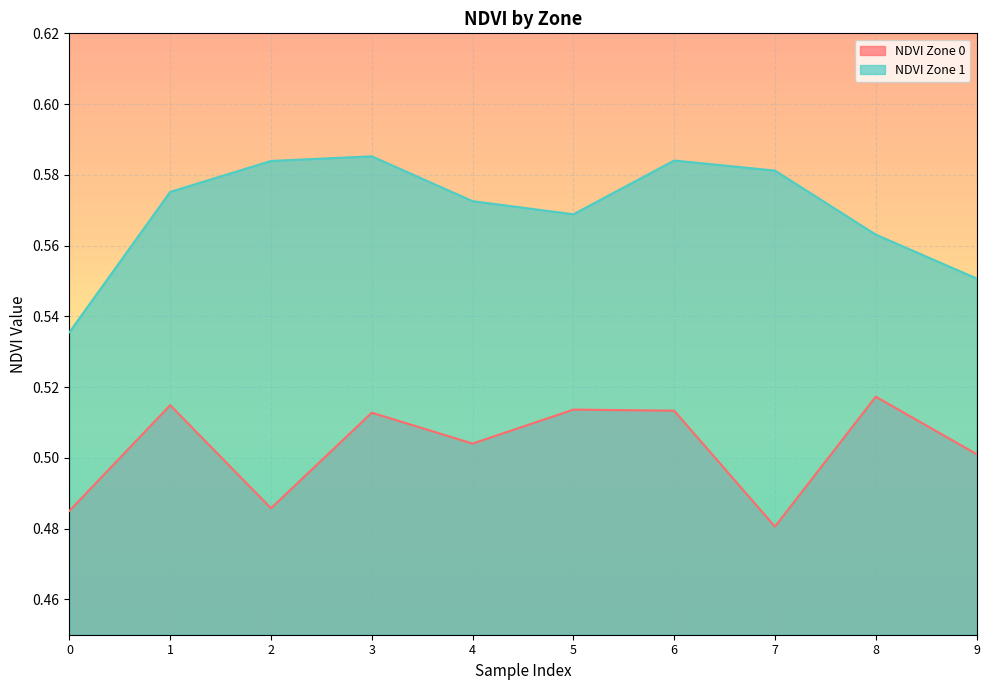

What is the highest value of the NDVI Zone 1 series?

0.6